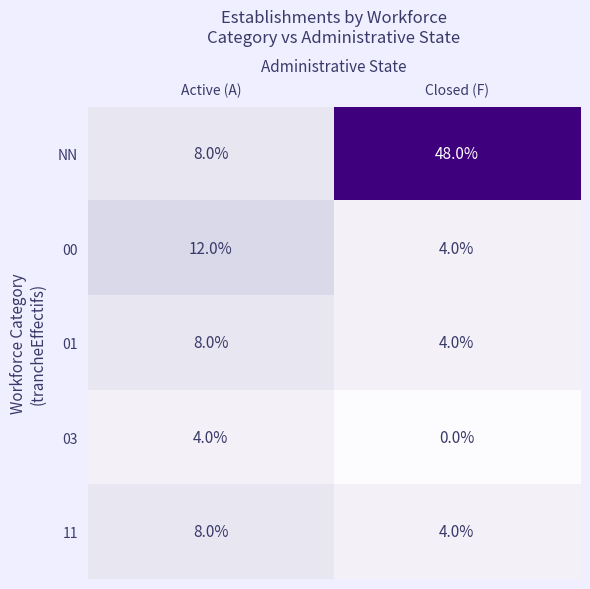

At which category is the sum across all series the highest?

Closed (F)